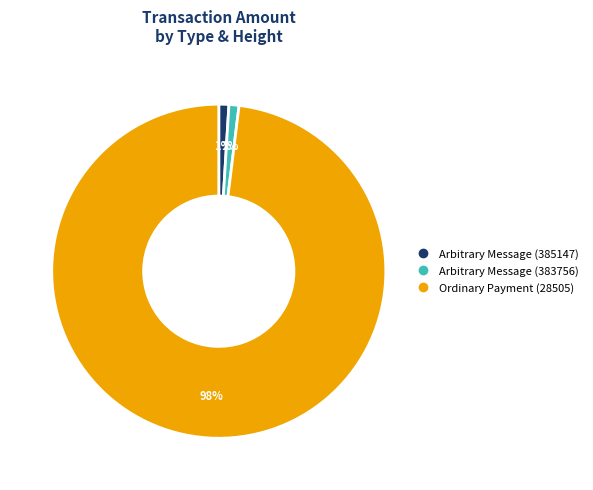

Between Arbitrary Message (385147) and Ordinary Payment (28505), which is larger?

Ordinary Payment (28505)